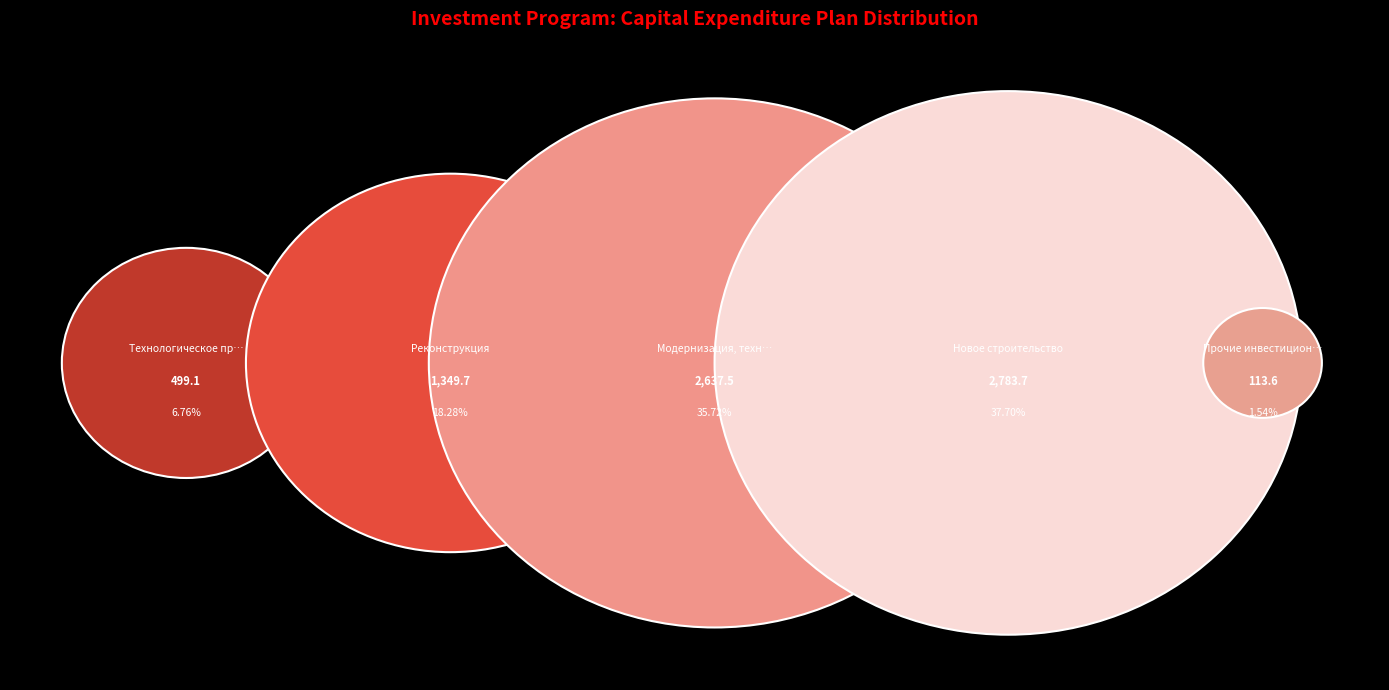

How many segments does this pie chart have?

5